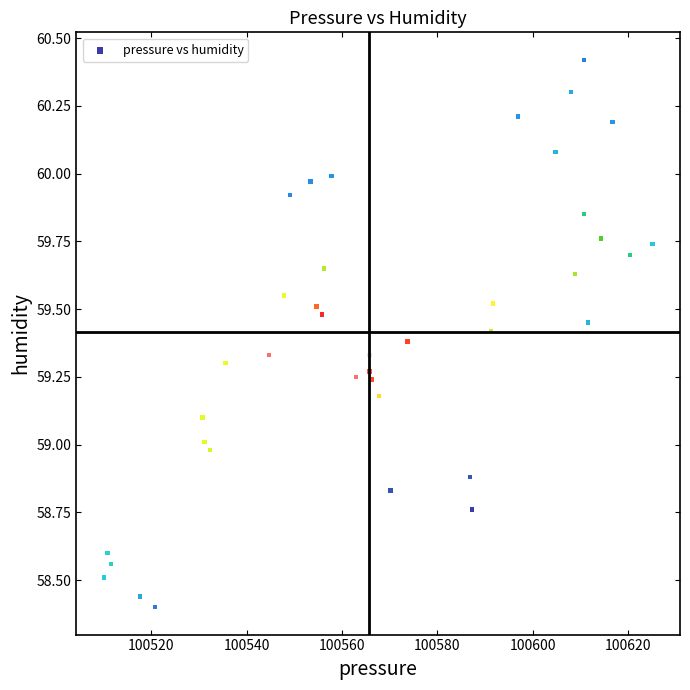

What is the range of Y values (max minus min)?

2.0